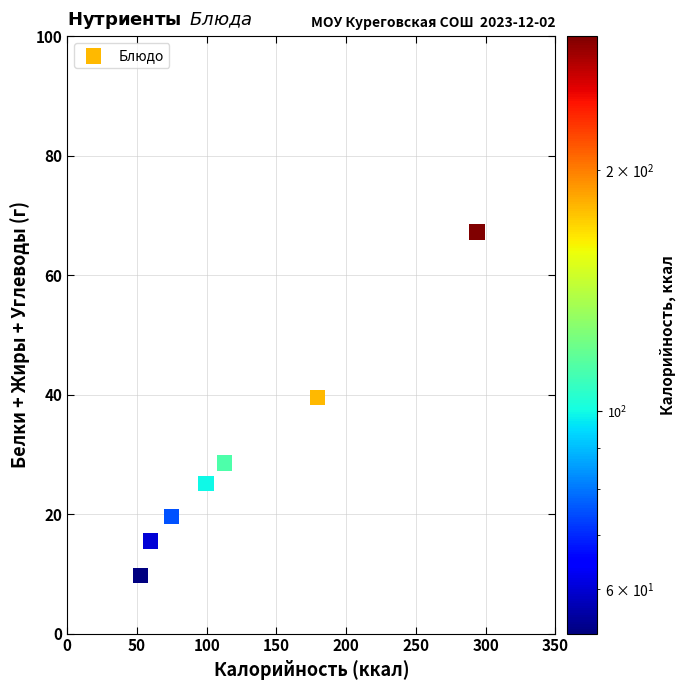

What Y value in the scatter plot is closest to 38?

39.5